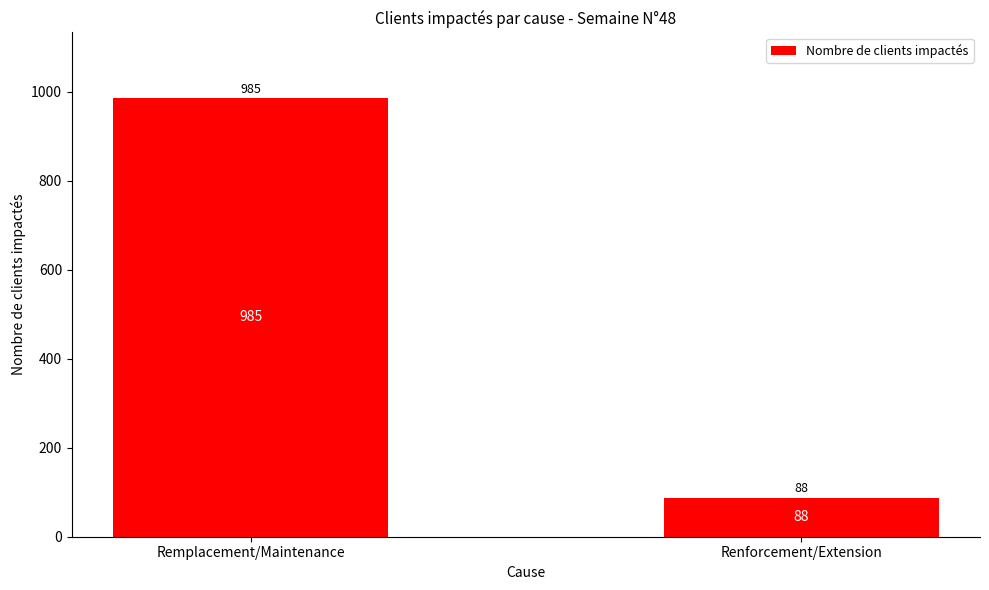

What is the approximate value at Renforcement/Extension?

88